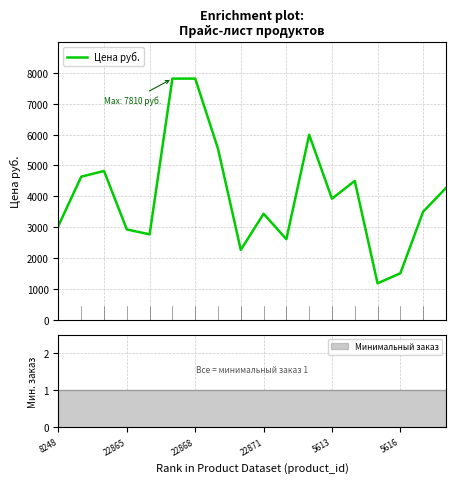

What is the greatest value displayed?

7810